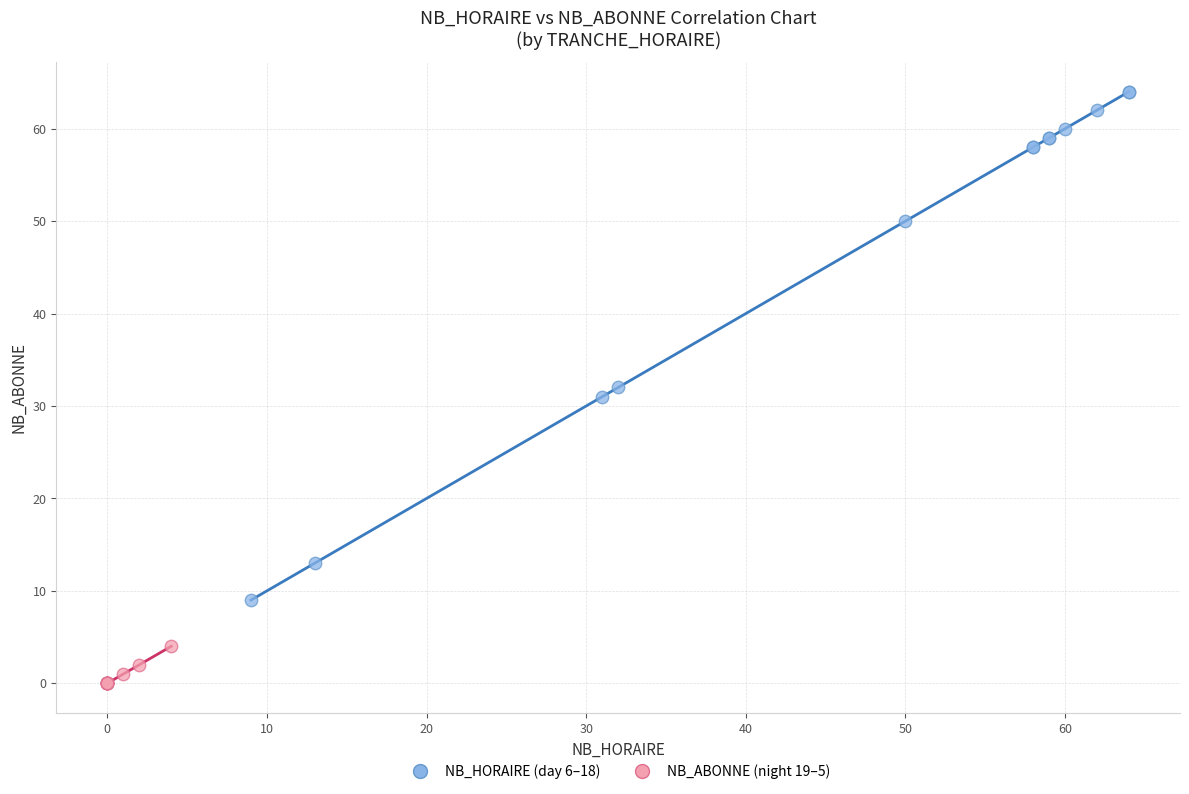

What are all the series names shown in the legend?

NB_HORAIRE (day 6–18), NB_ABONNE (night 19–5)